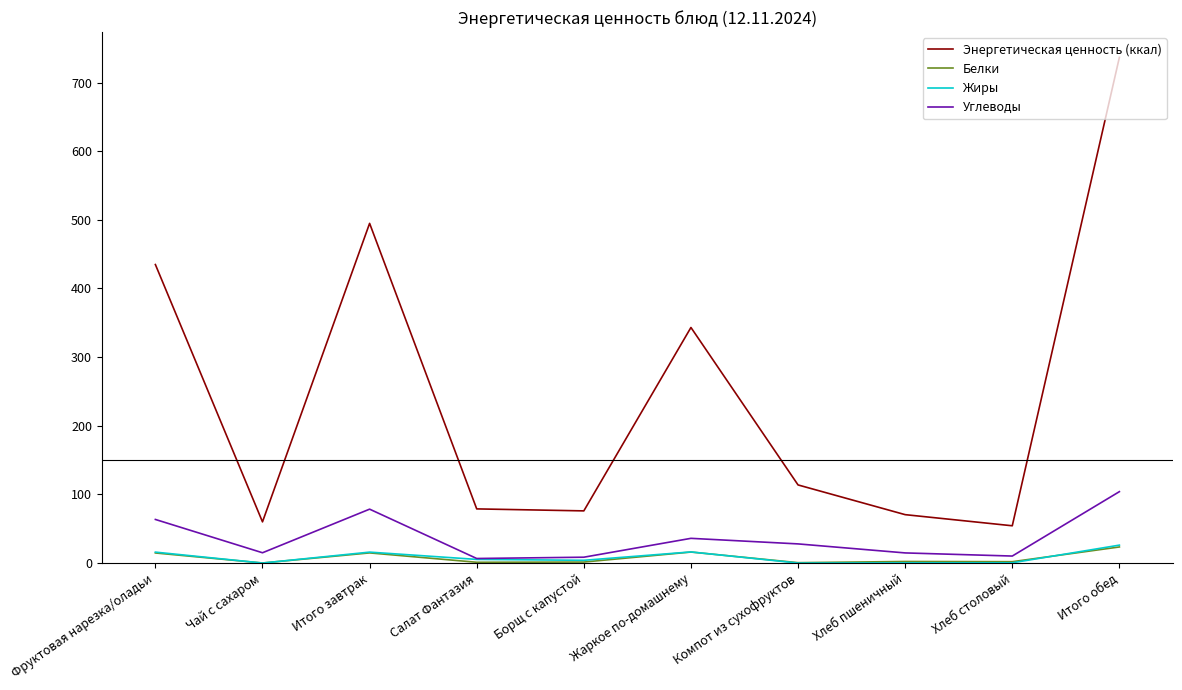

Between Салат Фантазия and Жаркое по-домашнему, which series saw the biggest shift?

Энергетическая ценность (ккал)